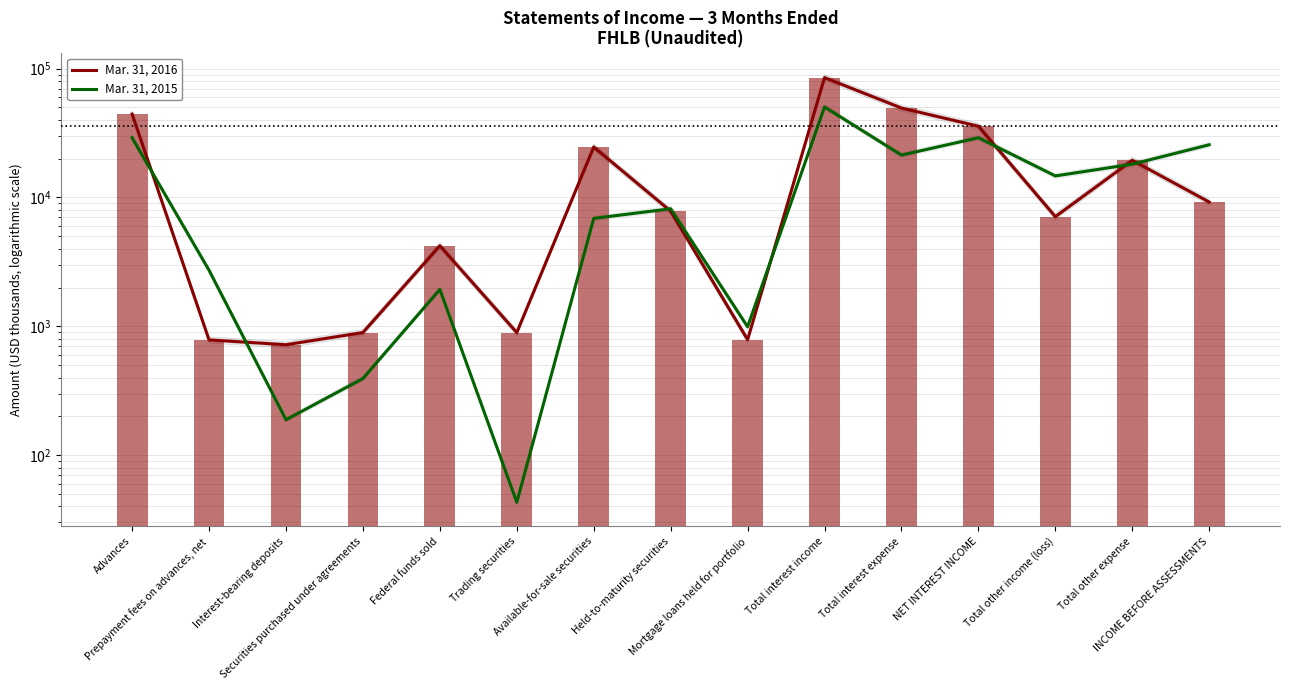

Rank the series by their maximum value, from lowest to highest.

Mar. 31, 2015, Mar. 31, 2016